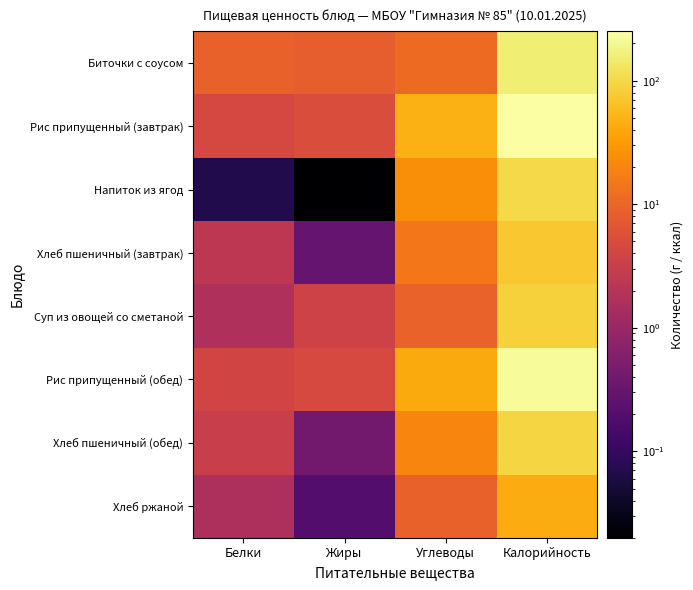

Reading right to left, list all the values displayed in this chart.

Биточки с соусом: Калорийность=157.0	Углеводы=11.0	Жиры=8.3	Белки=8.8
Рис припущенный (завтрак): Калорийность=251.0	Углеводы=46.7	Жиры=5.2	Белки=4.5
Напиток из ягод: Калорийность=100.0	Углеводы=24.4	Жиры=0.0	Белки=0.1
Хлеб пшеничный (завтрак): Калорийность=72.0	Углеводы=15.0	Жиры=0.3	Белки=2.4
Суп из овощей со сметаной: Калорийность=88.0	Углеводы=9.2	Жиры=3.6	Белки=1.7
Рис припущенный (обед): Калорийность=223.0	Углеводы=41.2	Жиры=4.6	Белки=4.0
Хлеб пшеничный (обед): Калорийность=96.0	Углеводы=20.0	Жиры=0.4	Белки=3.2
Хлеб ржаной: Калорийность=44.0	Углеводы=9.0	Жиры=0.2	Белки=1.6